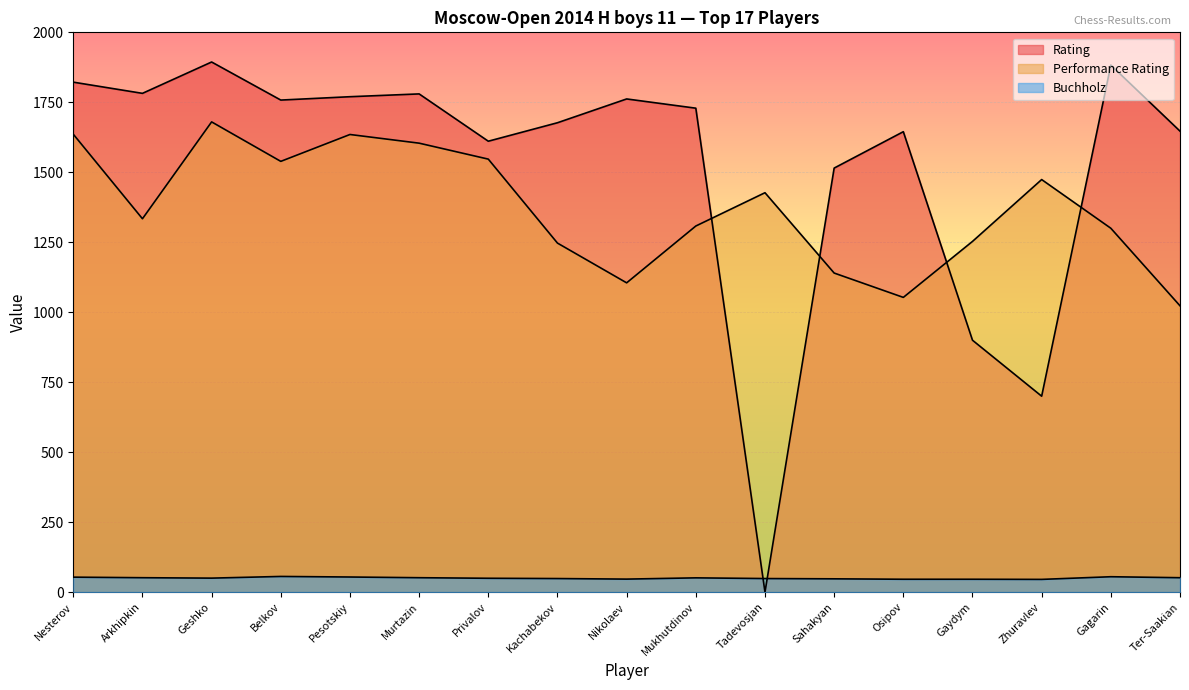

Reading left to right, list all the values displayed in this chart.

Rating: 1822.0	1782.0	1894.0	1758.0	1770.0	1780.0	1611.0	1677.0	1762.0	1729.0	0.0	1515.0	1645.0	900.0	700.0	1883.0	1647.0
Performance Rating: 1636.0	1334.0	1680.0	1539.0	1635.0	1604.0	1547.0	1247.0	1105.0	1308.0	1427.0	1140.0	1053.0	1253.0	1474.0	1300.0	1023.0
Buchholz: 53.5	51.5	50.0	56.0	54.0	51.5	49.5	48.5	46.5	51.0	48.5	47.5	46.0	46.0	45.5	55.0	51.5